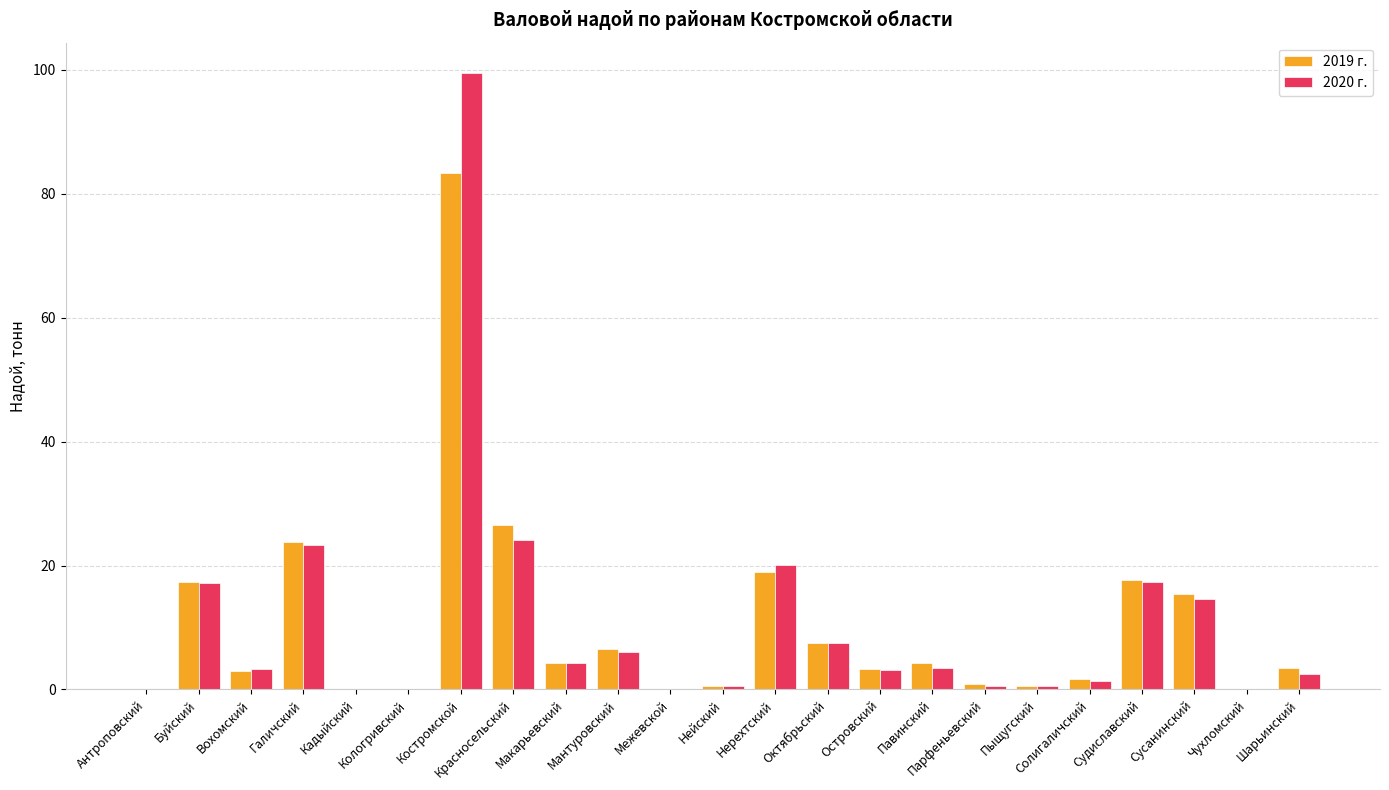

What is the total value across all series at Костромской?

182.8